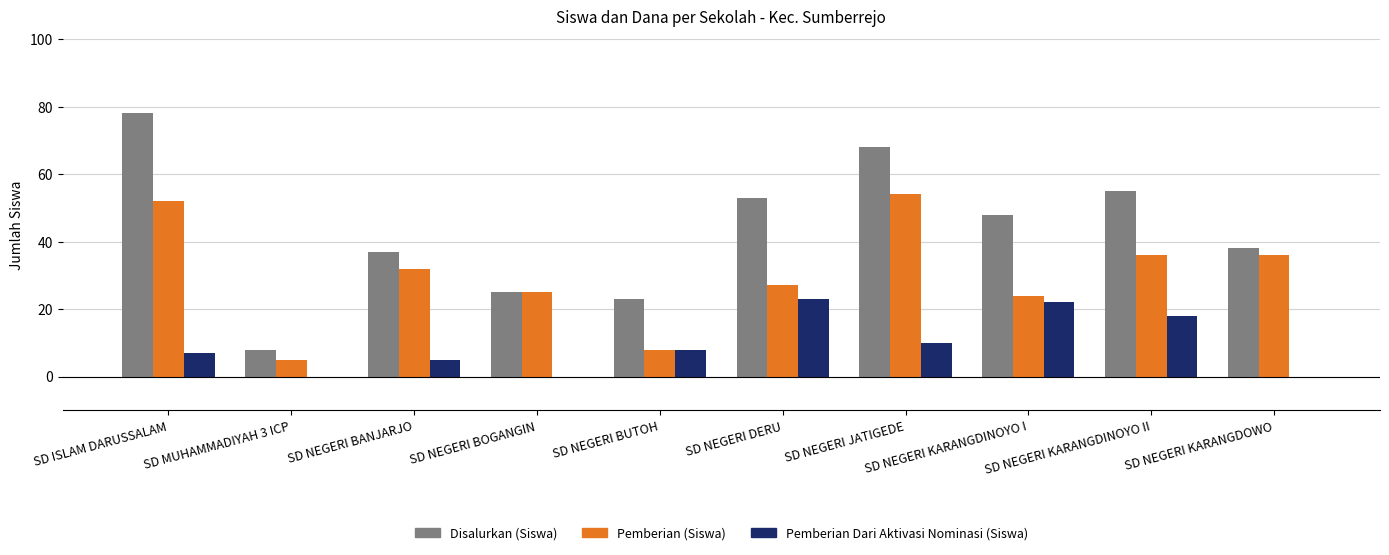

At which category is the sum across all series the highest?

SD ISLAM DARUSSALAM